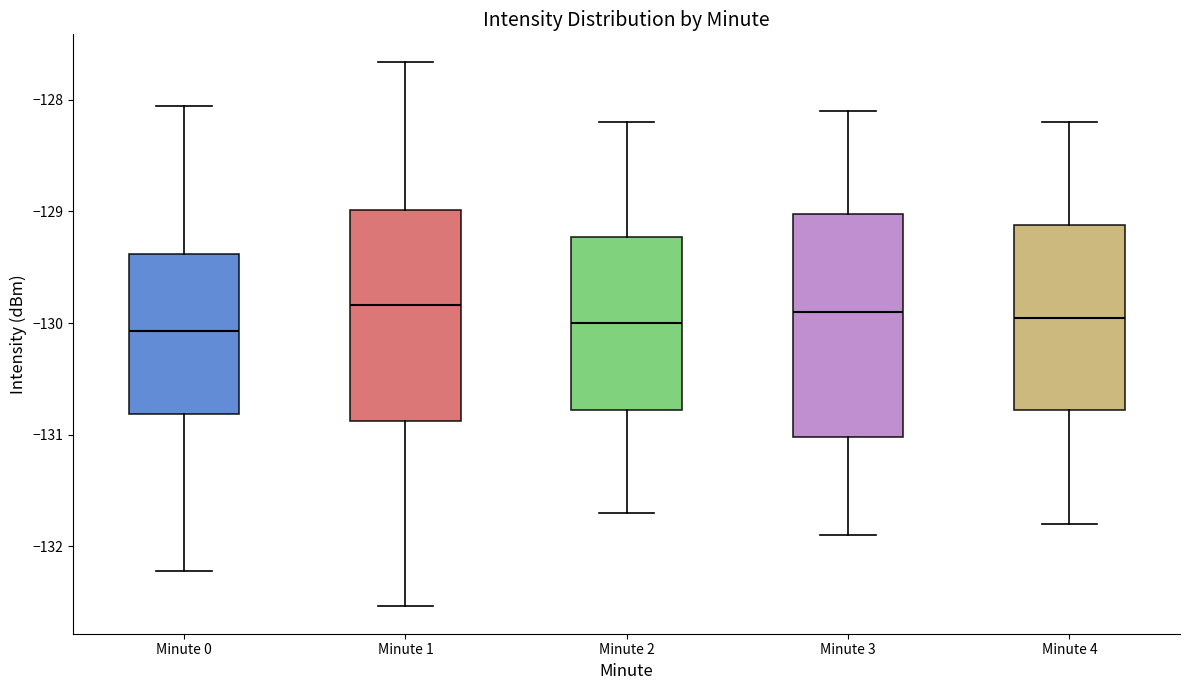

Reading left to right, read every box against the y-axis: the position of its median line, the range the box covers, and the ends of its whiskers. The values are not printed on the chart, so give them approximately, as read against the axis.

Minute 0: median -130.1, box -130.8 to -129.4, whiskers -132.2 to -128.1
Minute 1: median -129.8, box -130.9 to -129.0, whiskers -132.5 to -127.7
Minute 2: median -130.0, box -130.8 to -129.2, whiskers -131.7 to -128.2
Minute 3: median -129.9, box -131.0 to -129.0, whiskers -131.9 to -128.1
Minute 4: median -129.9, box -130.8 to -129.1, whiskers -131.8 to -128.2